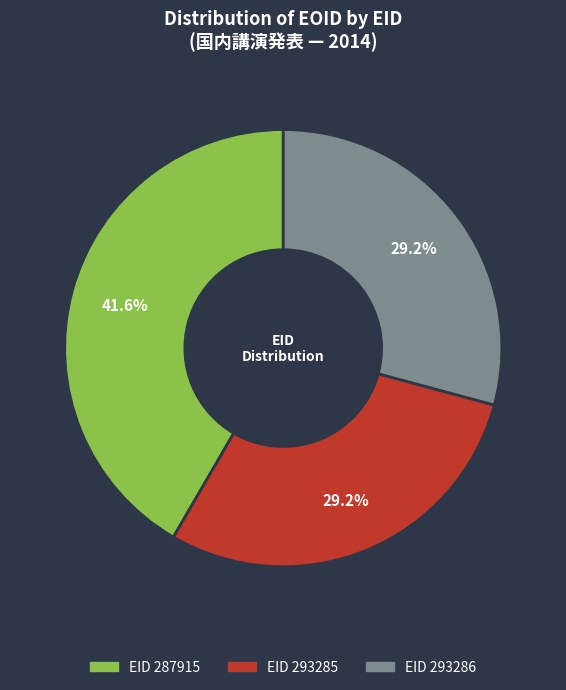

Is there a majority slice in this chart?

No